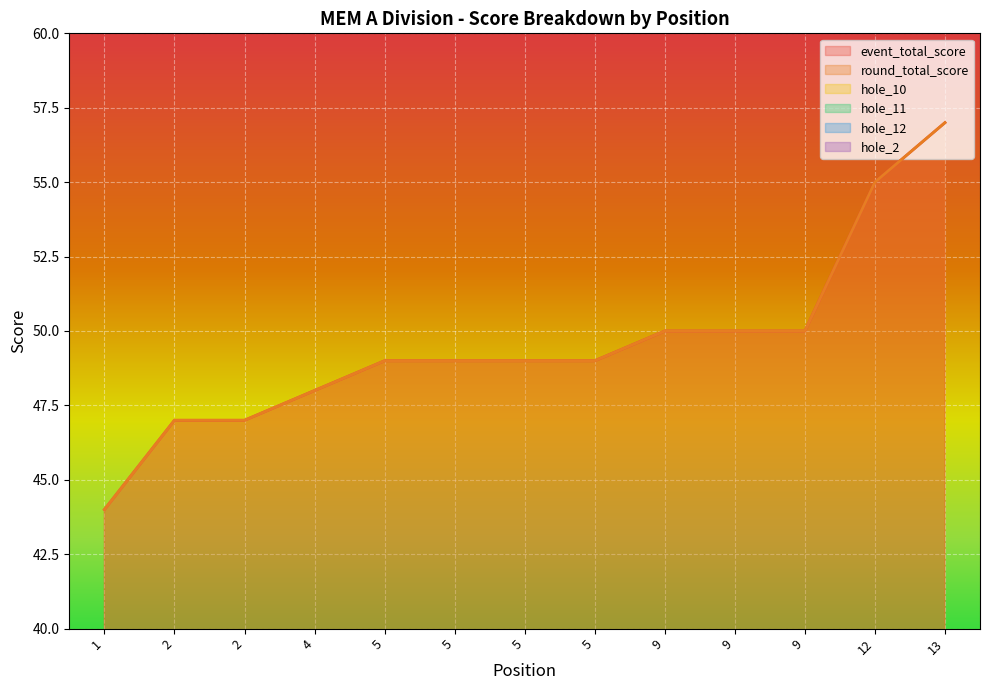

Which series has the largest total across all categories?

event_total_score